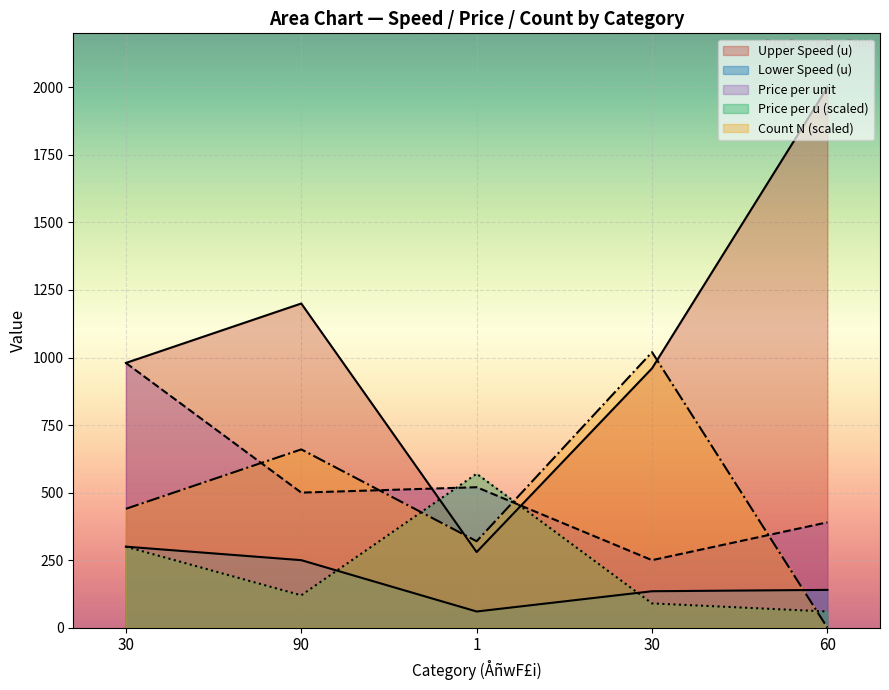

Is the value of Count (N) at 60 greater than the value of Upper Speed (u) at 30?

No